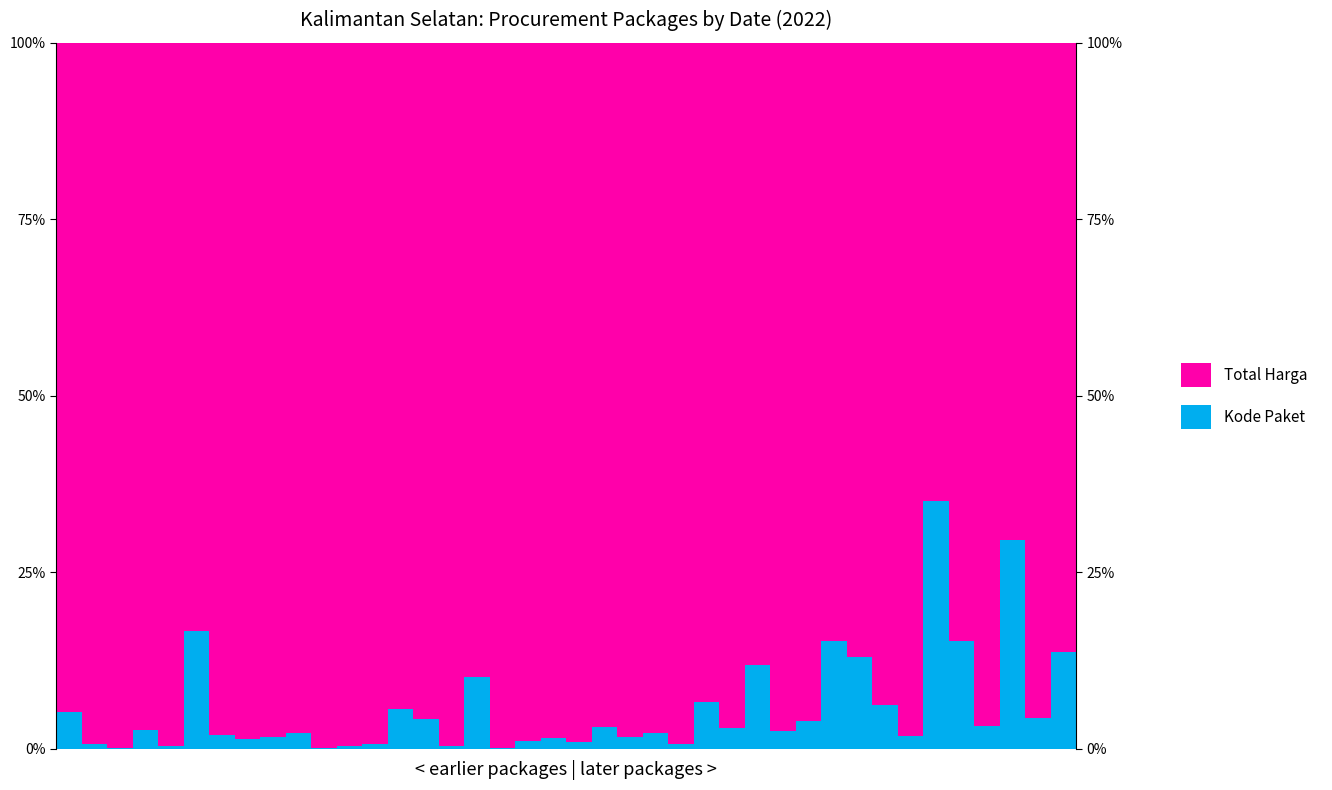

How many values in the Total Harga series are below 97?

18